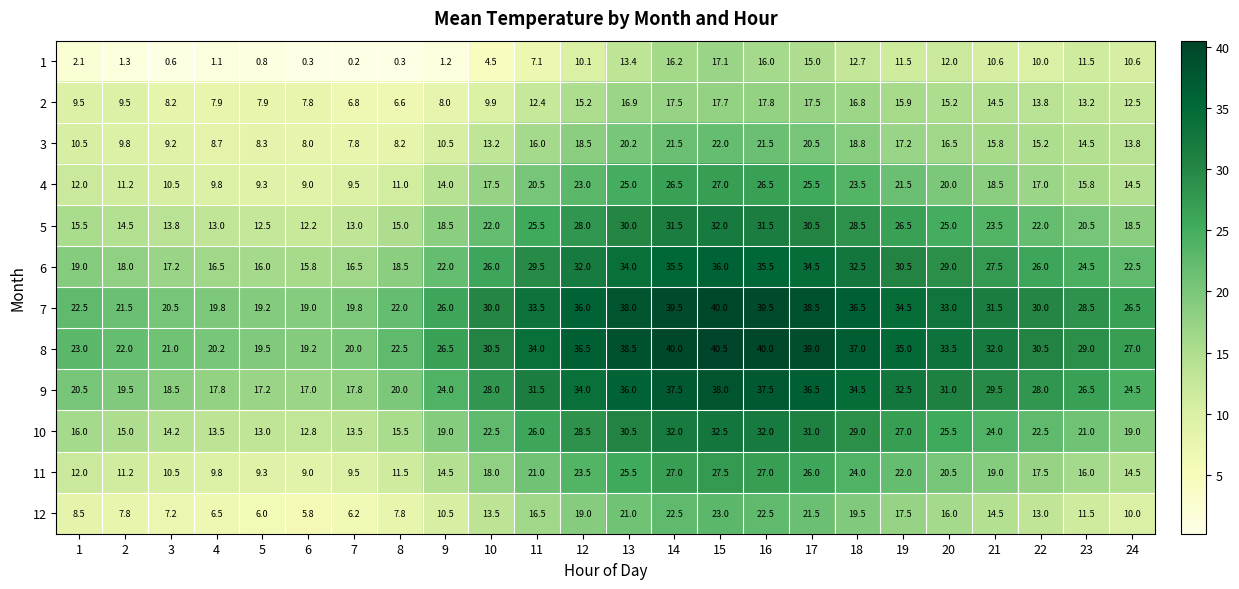

How many data points does each series have?

24